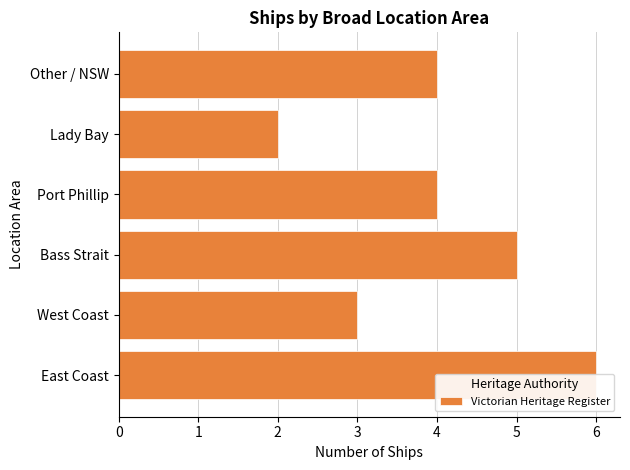

What is the change in value from Bass Strait to Port Phillip?

-1